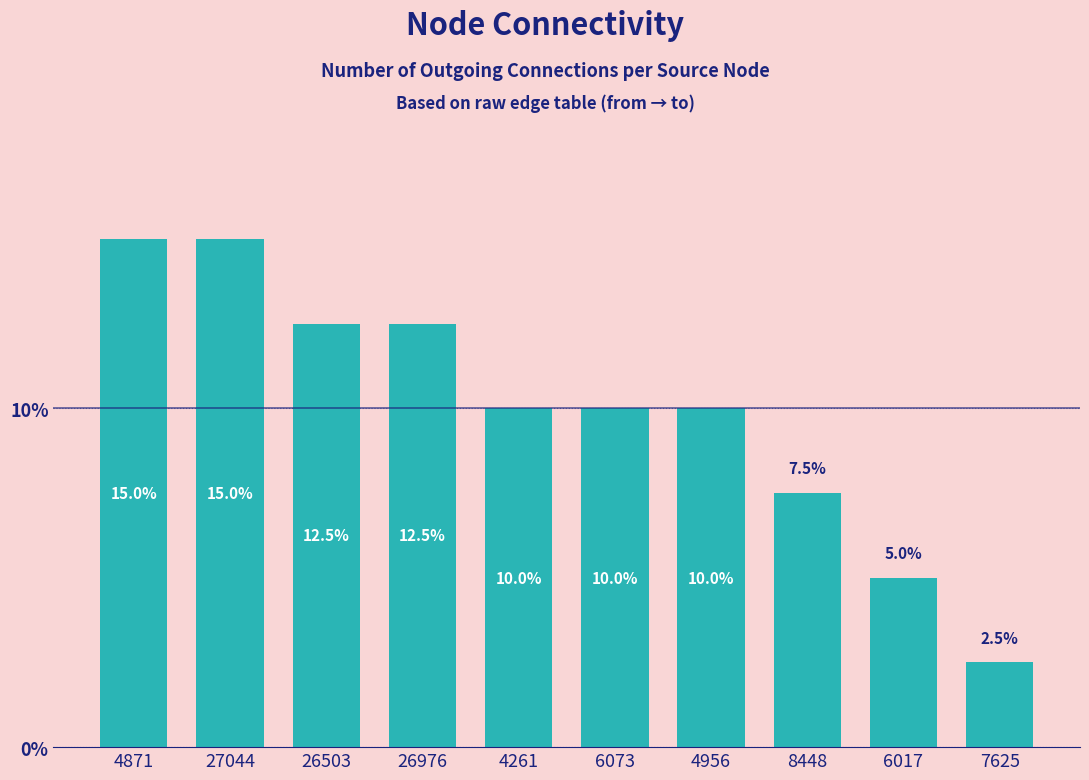

What is the average value?

10.0